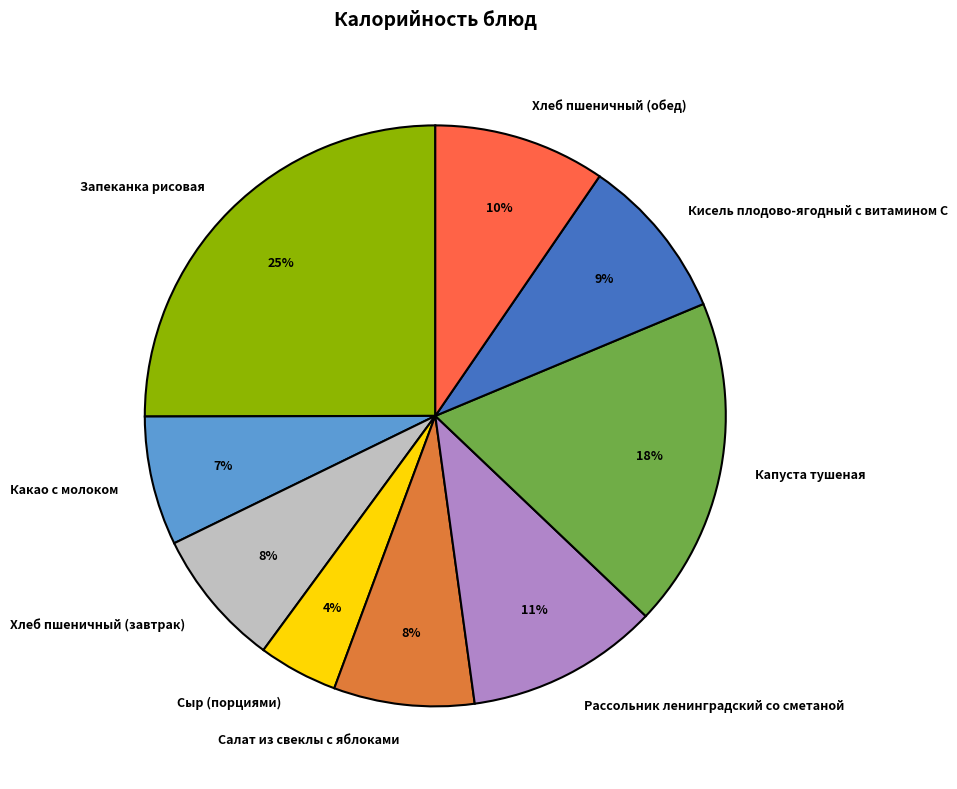

Does Запеканка рисовая represent more than half of the total?

No